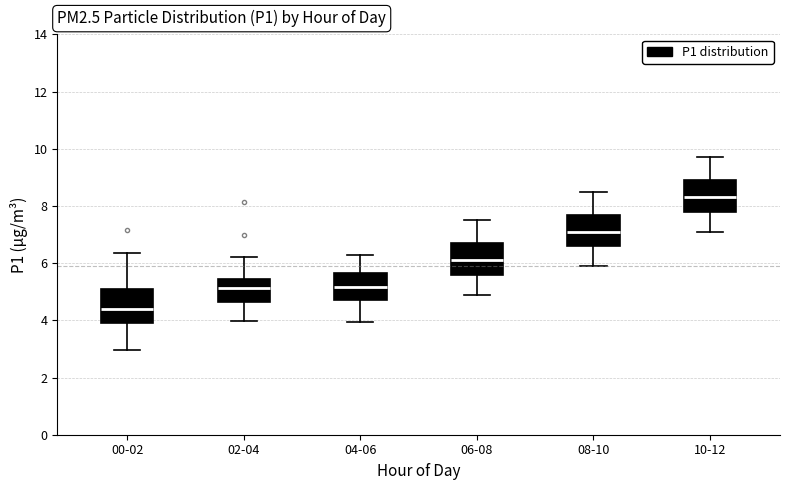

Reading left to right, transcribe this box plot: for each box, give where its median line is, the range the box spans, and where its two whiskers end, as read against the y-axis. The values are not printed on the chart, so give them approximately, as read against the axis.

00-02: median 4.4, box 4.0 to 5.2, whiskers 3.0 to 6.4
02-04: median 5.2, box 4.6 to 5.4, whiskers 4.0 to 6.2
04-06: median 5.2, box 4.8 to 5.6, whiskers 4.0 to 6.4
06-08: median 6.2, box 5.6 to 6.8, whiskers 5.0 to 7.6
08-10: median 7.2, box 6.6 to 7.8, whiskers 6.0 to 8.6
10-12: median 8.4, box 7.8 to 9.0, whiskers 7.2 to 9.8